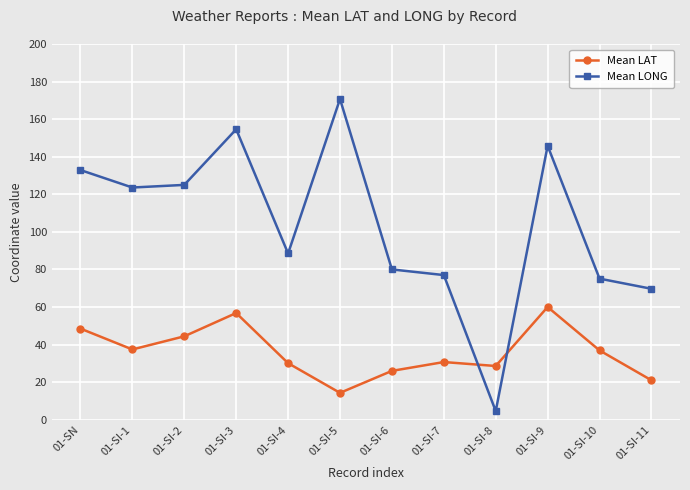

What is the value of the Mean LONG point at the 10th from the left?

145.8